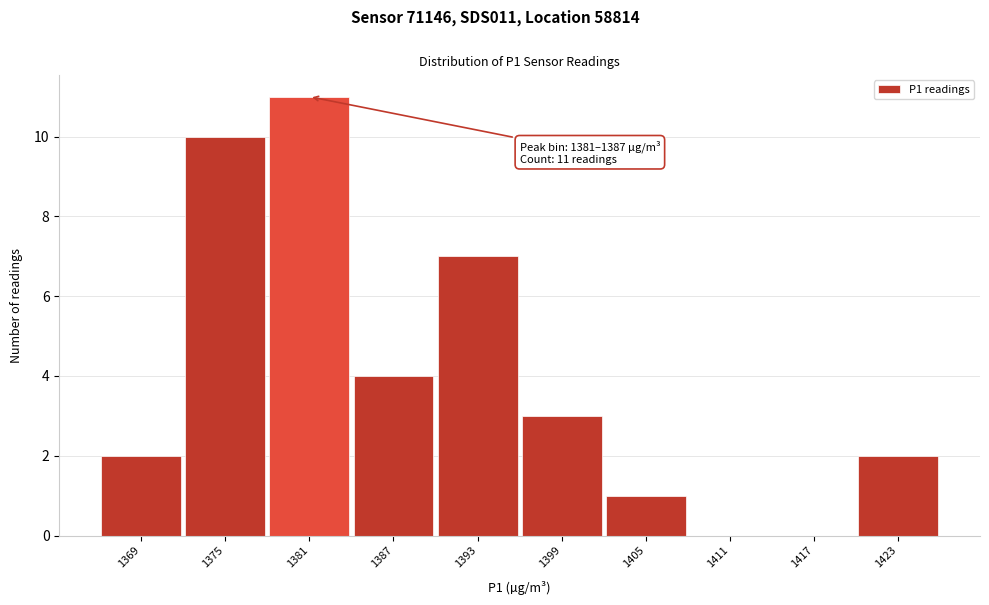

Reading right to left, what are all the values shown in this chart?

1423=2	1417=0	1411=0	1405=1	1399=3	1393=7	1387=4	1381=11	1375=10	1369=2